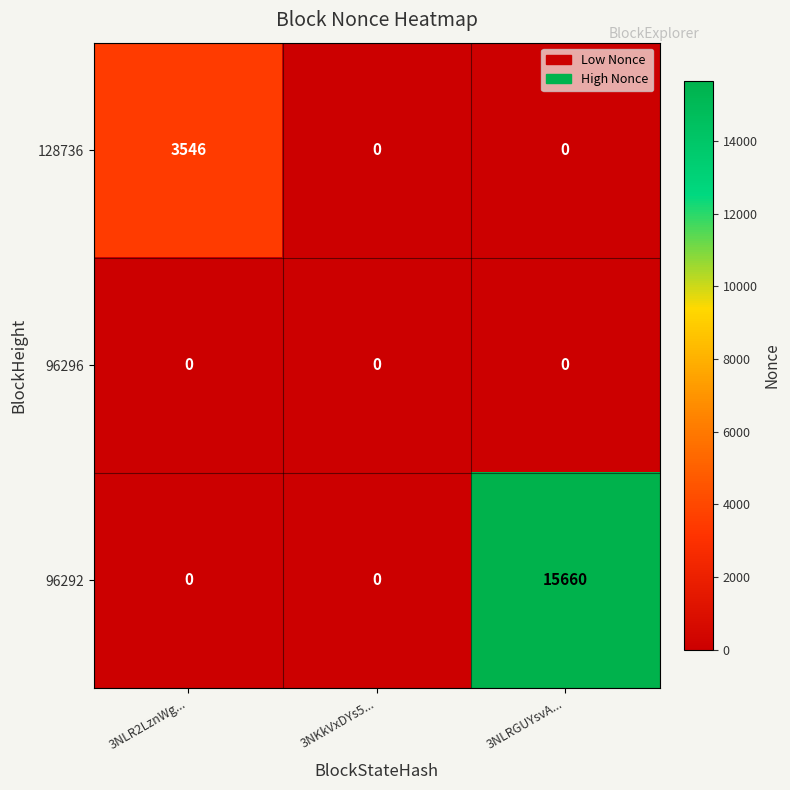

Which category has the highest value across all series?

3NLRGUYsvA...